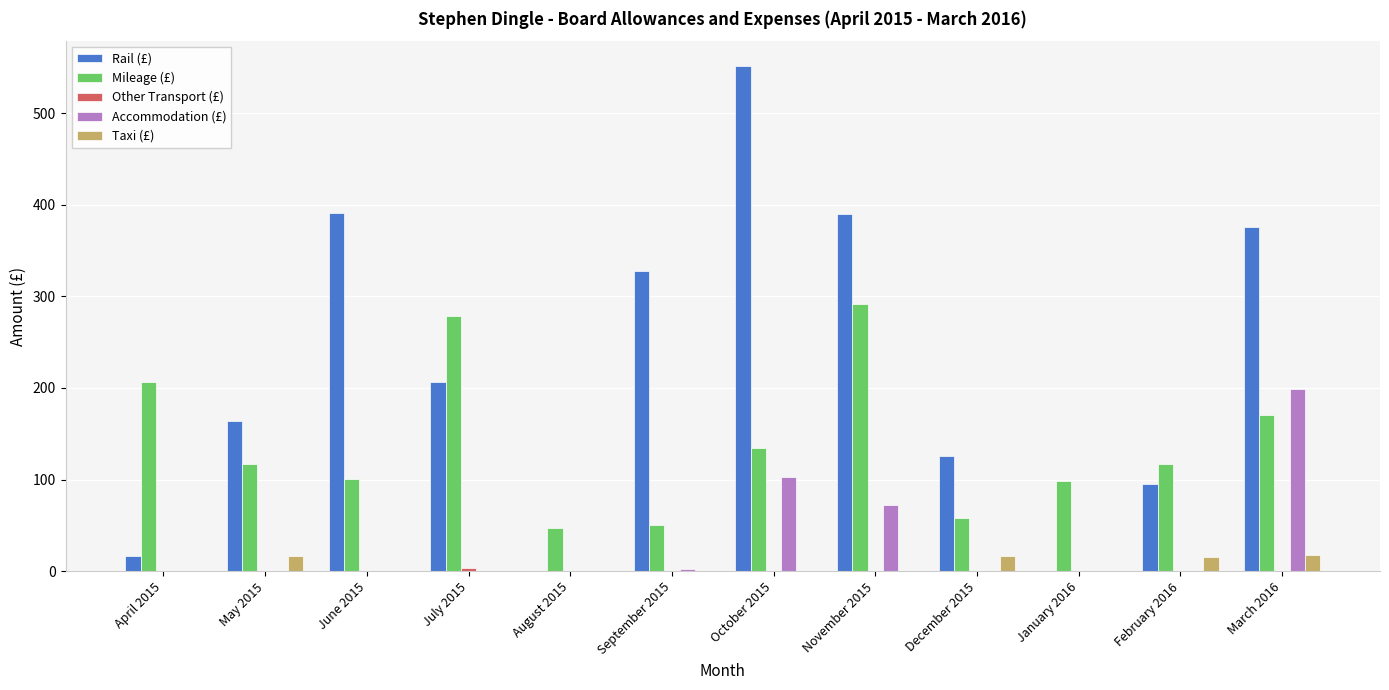

How many data points does each series have?

12